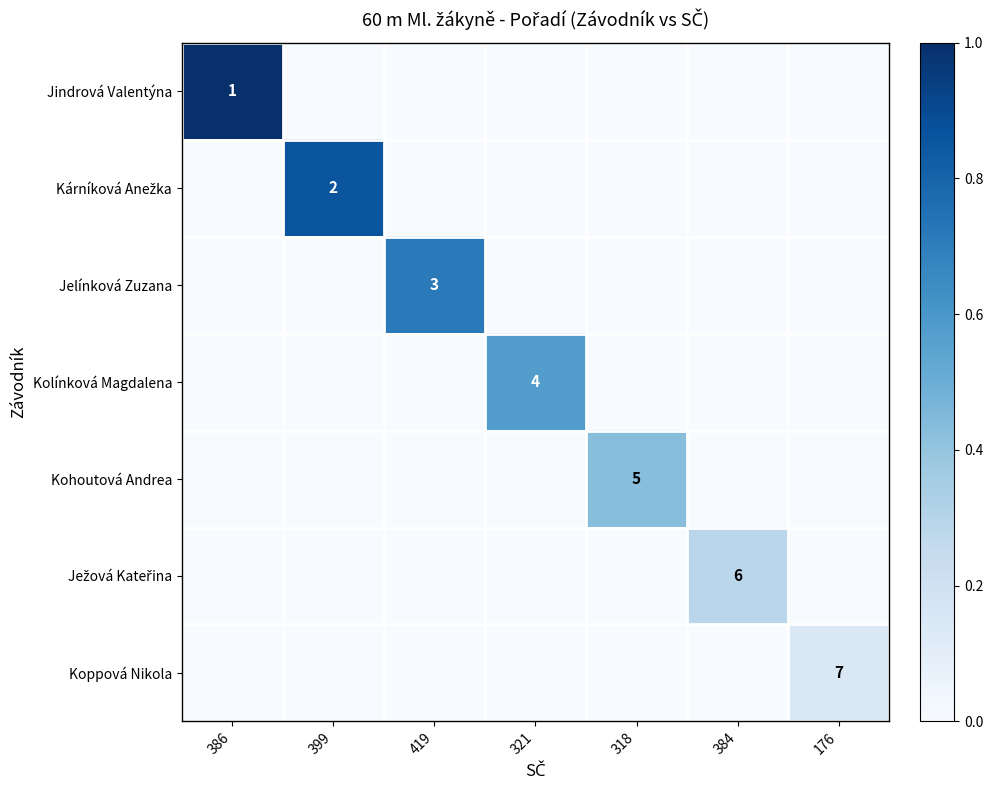

Is the value of Koppová Nikola at 176 greater than the value of Kohoutová Andrea at 318?

Yes